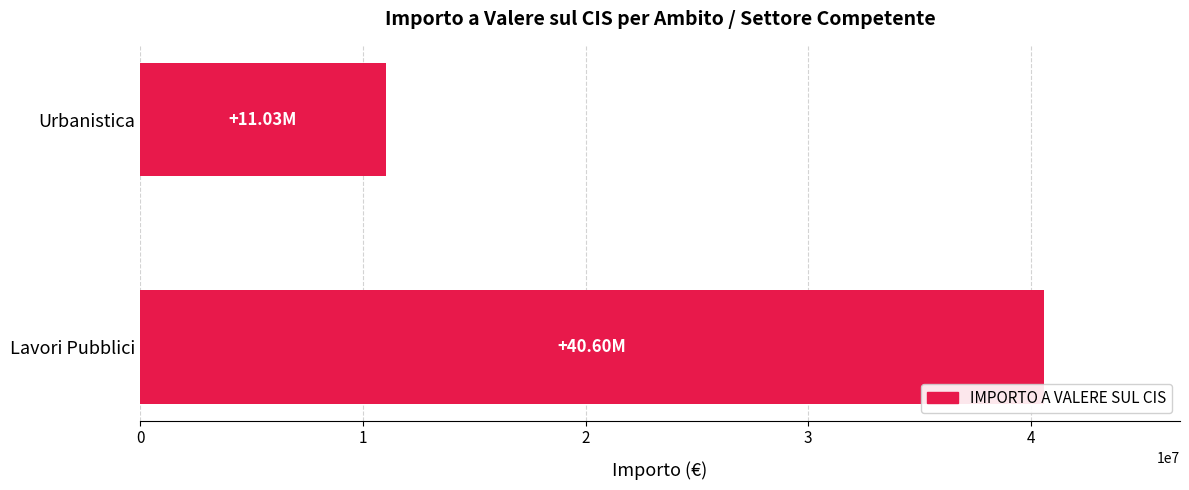

Approximately how many times larger is the value at Urbanistica compared to Lavori Pubblici?

0.3